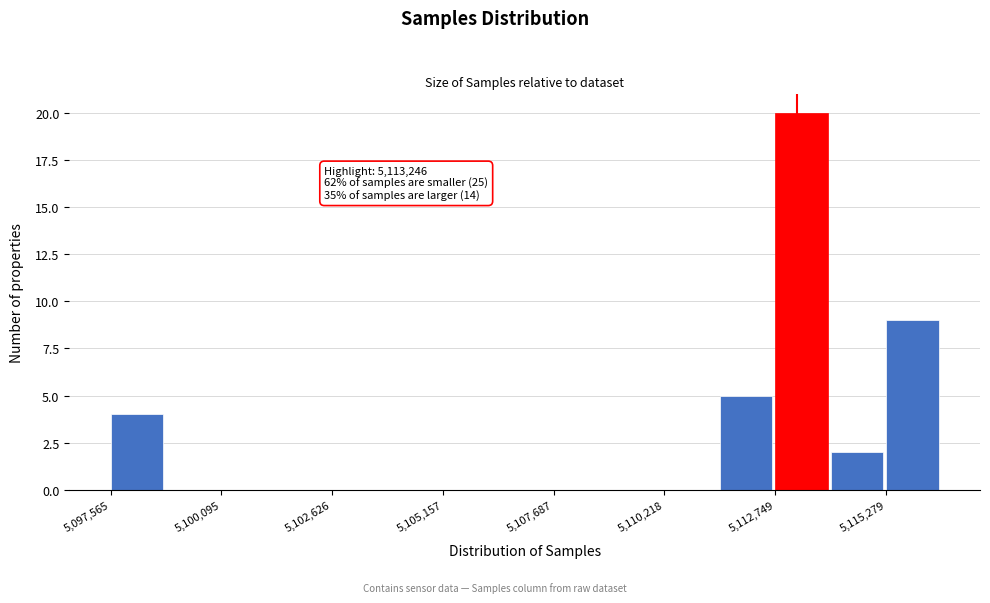

Around what value on the x-axis is the tallest bar? Give the approximate position of its centre, as read against the axis.

5113500